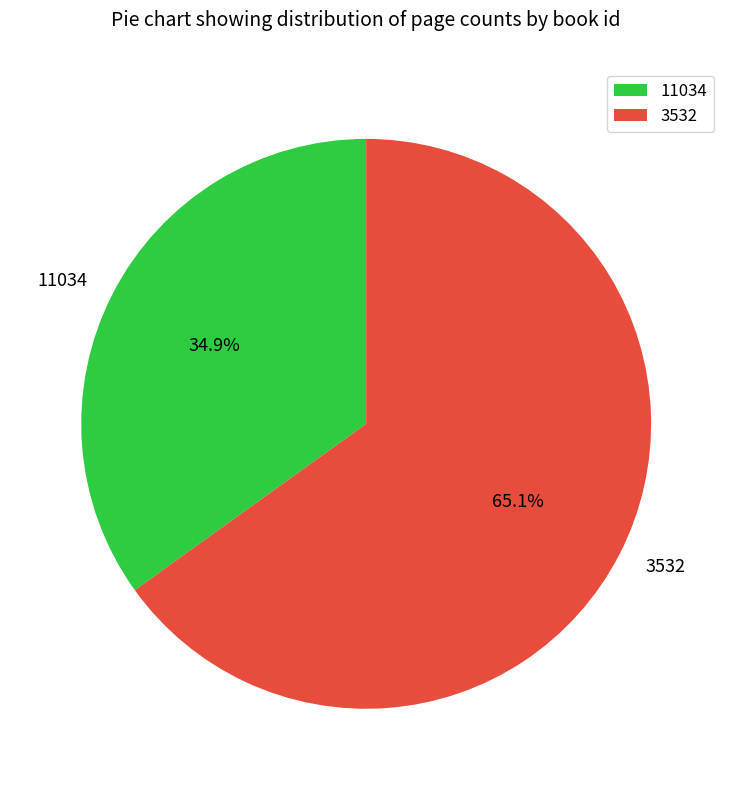

Which slice is the smallest?

11034